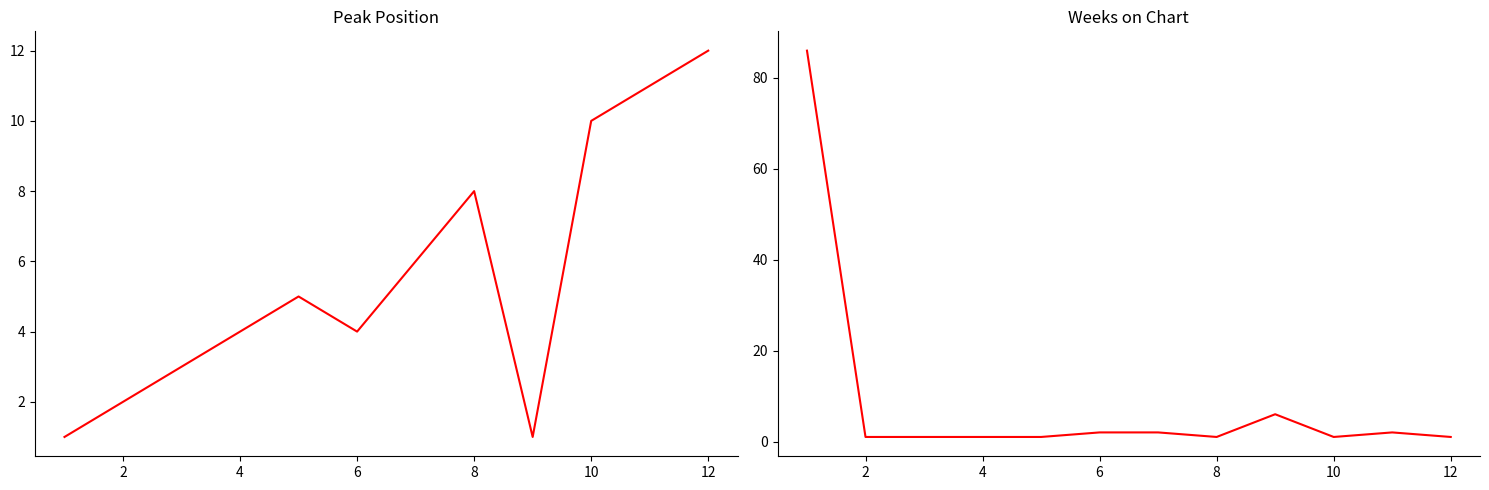

What are all the series names shown in the legend?

Peak Position, Weeks on Chart